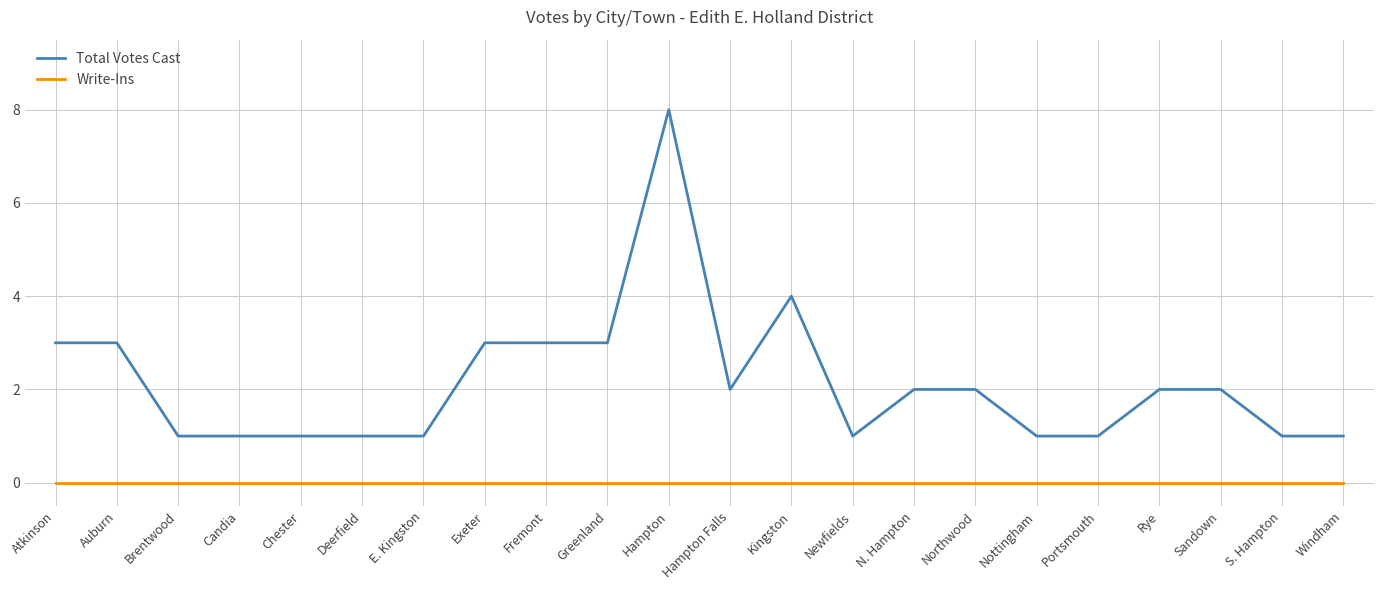

Reading left to right, list all the values displayed in this chart.

Total Votes Cast: 3	3	1	1	1	1	1	3	3	3	8	2	4	1	2	2	1	1	2	2	1	1
Write-Ins: 0	0	0	0	0	0	0	0	0	0	0	0	0	0	0	0	0	0	0	0	0	0